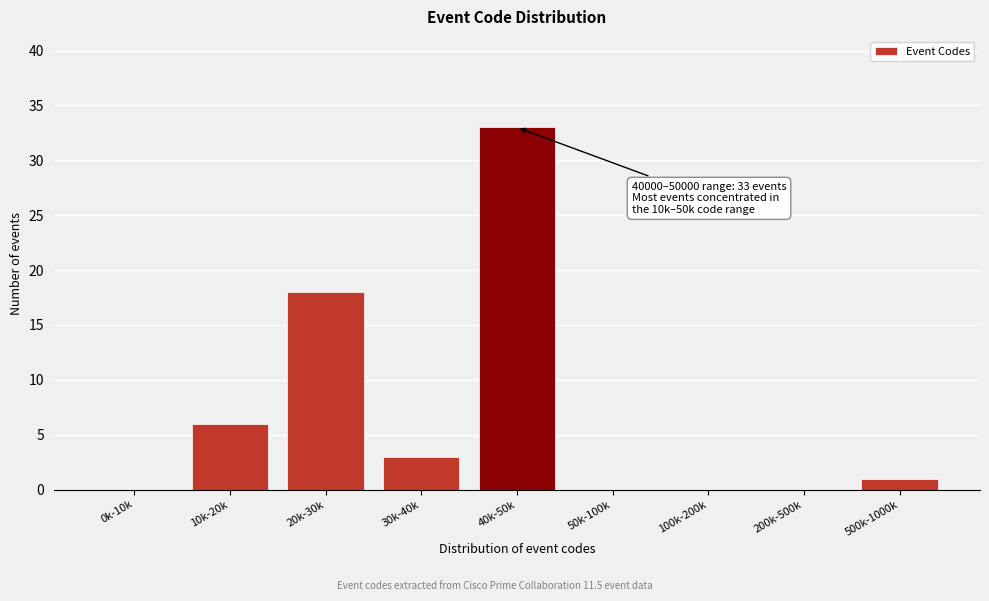

Reading left to right, transcribe all the data shown in this chart.

0k-10k=0	10k-20k=6	20k-30k=18	30k-40k=3	40k-50k=33	50k-100k=0	100k-200k=0	200k-500k=0	500k-1000k=1